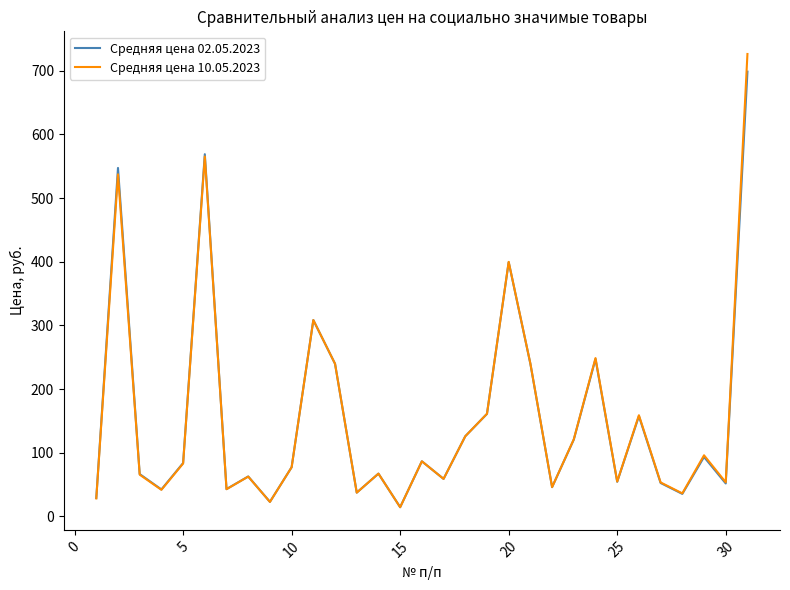

Which series has the largest range (max minus min)?

Средняя цена 10.05.2023